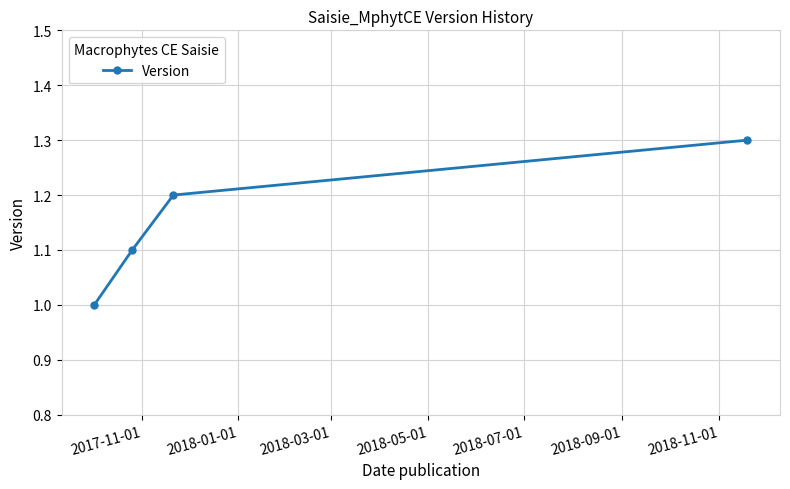

What is the sum of all values?

4.6